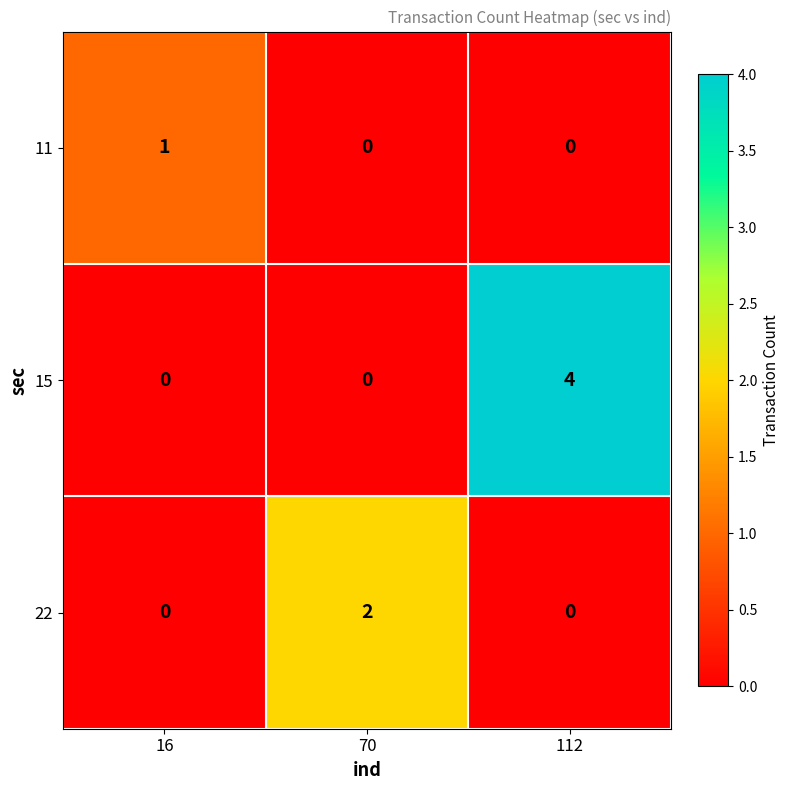

Reading left to right, what are all the values shown in this chart?

11: 16=1	70=0	112=0
15: 16=0	70=0	112=4
22: 16=0	70=2	112=0